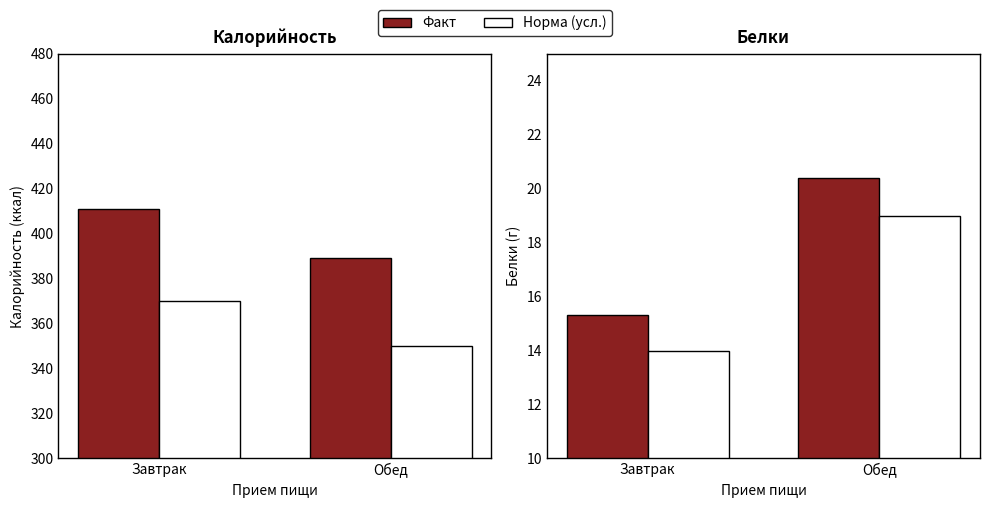

What position from the left is Обед?

2